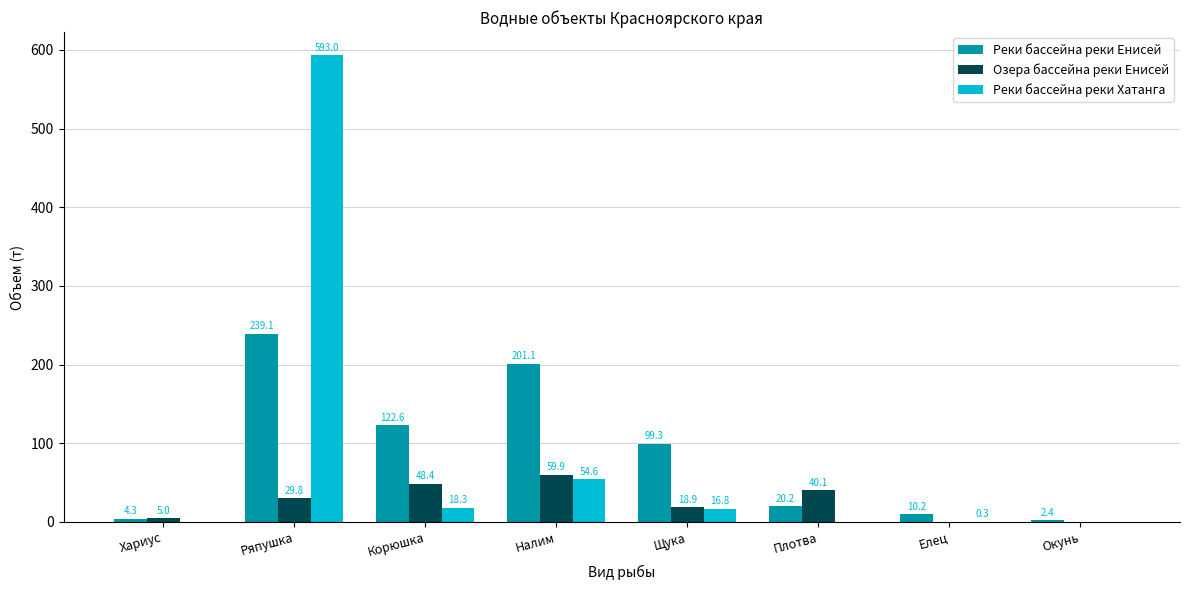

Which series has the widest spread of values?

Реки бассейна реки Хатанга